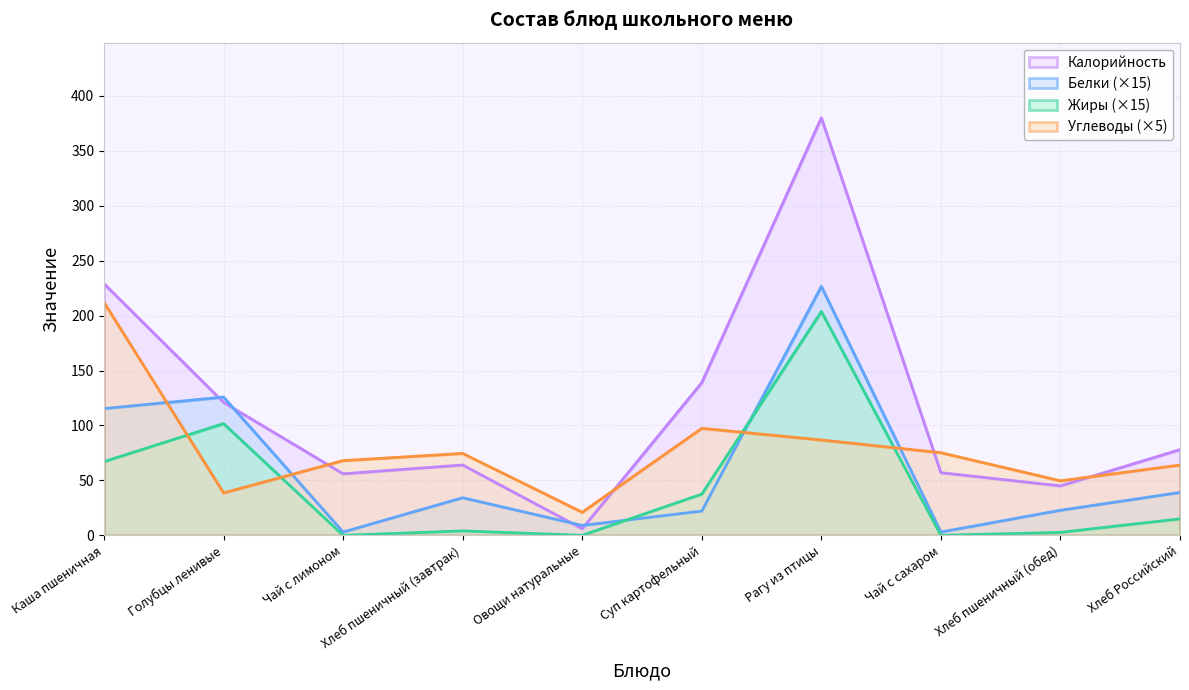

Rank the categories by Углеводы value from highest to lowest.

Каша пшеничная, Суп картофельный, Рагу из птицы, Чай с сахаром, Хлеб пшеничный (завтрак), Чай с лимоном, Хлеб Российский, Хлеб пшеничный (обед), Голубцы ленивые, Овощи натуральные